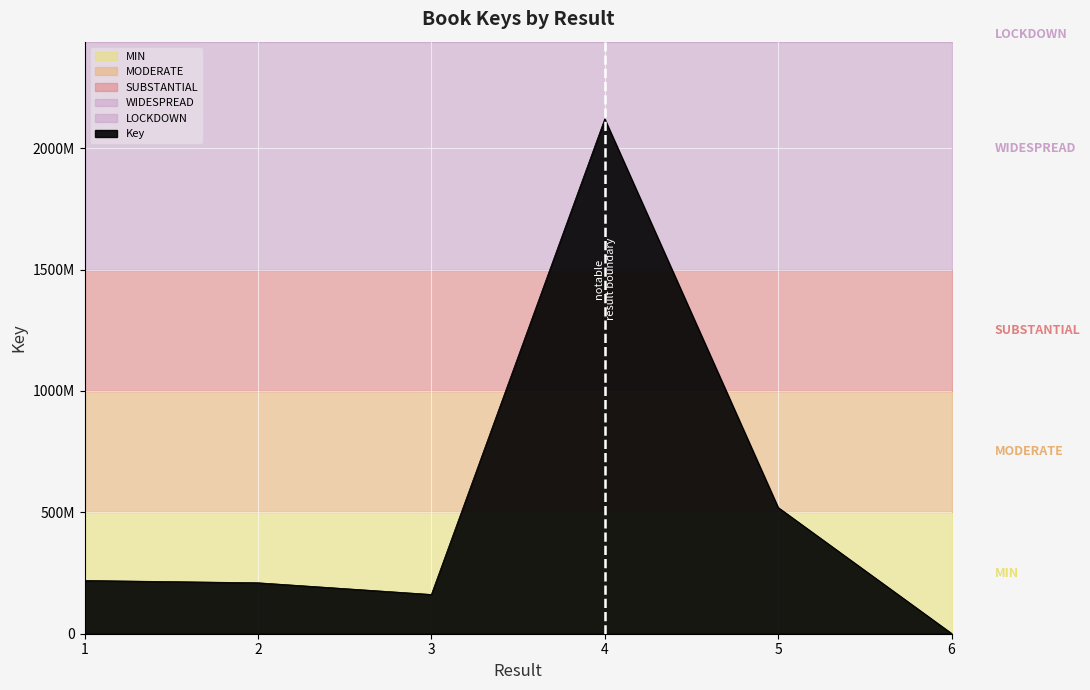

How many lines are shown in the chart?

1